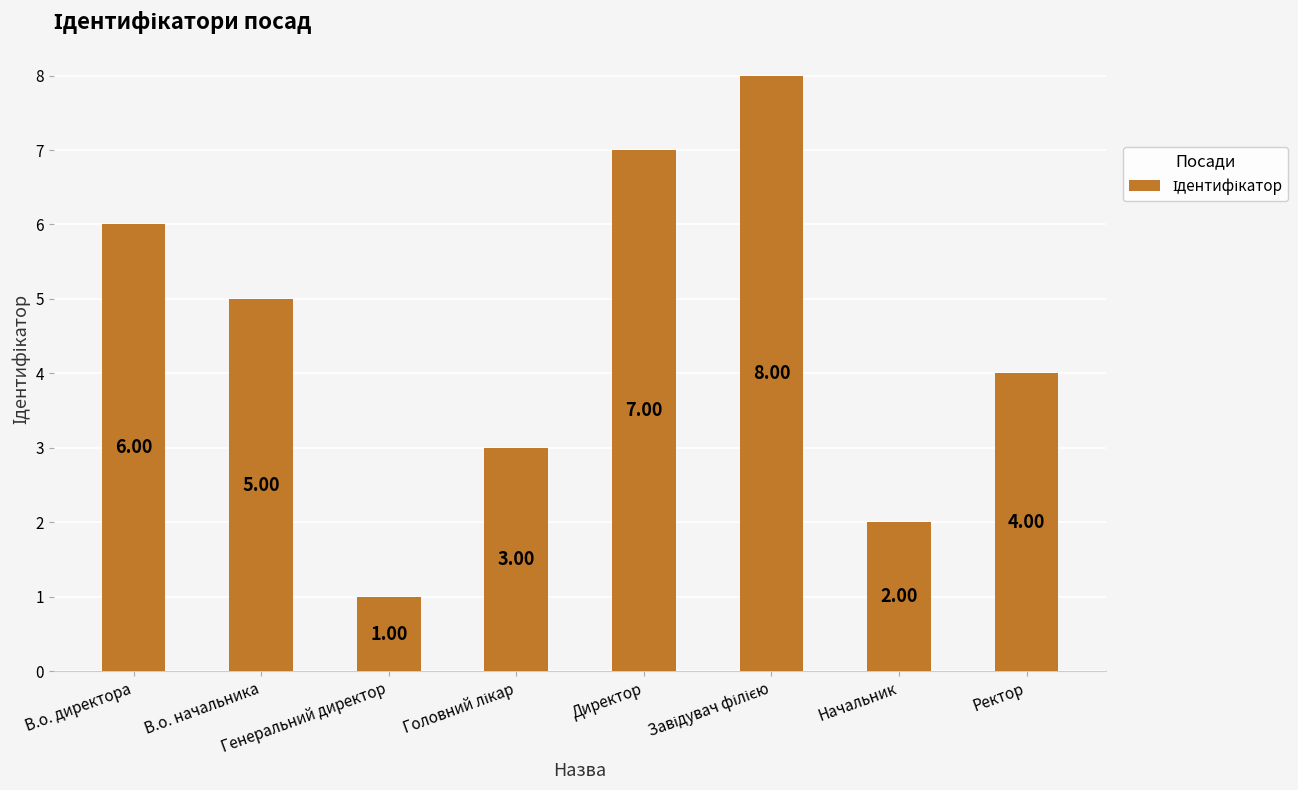

The chart shows a value of 5 at В.о. начальника. True or false?

True